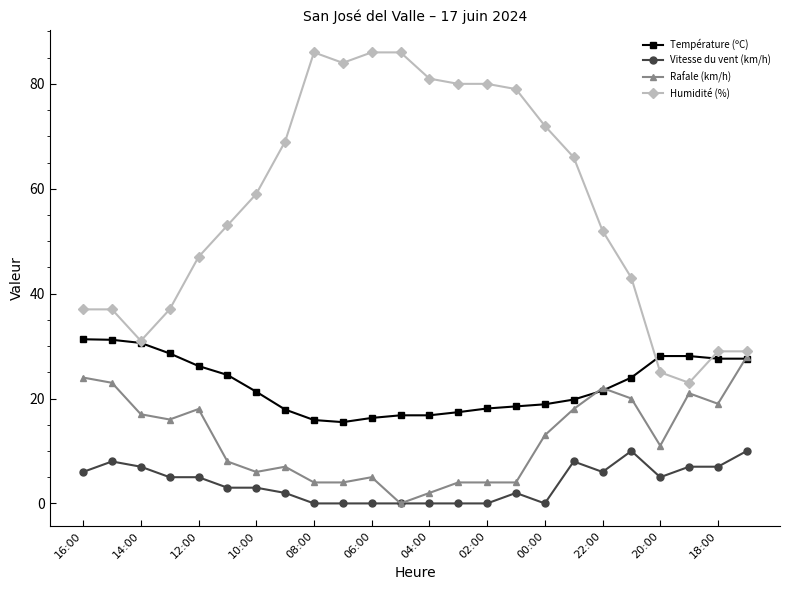

List the series in order of their overall mean, highest first.

Humidité (%), Température (ºC), Rafale (km/h), Vitesse du vent (km/h)